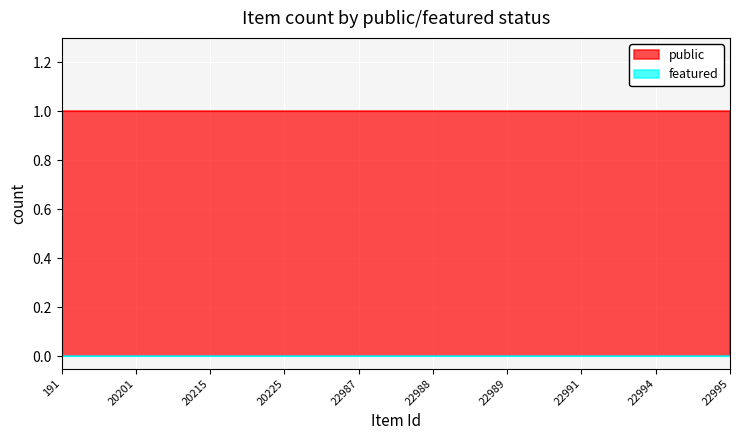

Reading left to right, what are all the values shown in this chart?

public: 191=1	20201=1	20215=1	20225=1	22987=1	22988=1	22989=1	22991=1	22994=1	22995=1
featured: 191=0	20201=0	20215=0	20225=0	22987=0	22988=0	22989=0	22991=0	22994=0	22995=0